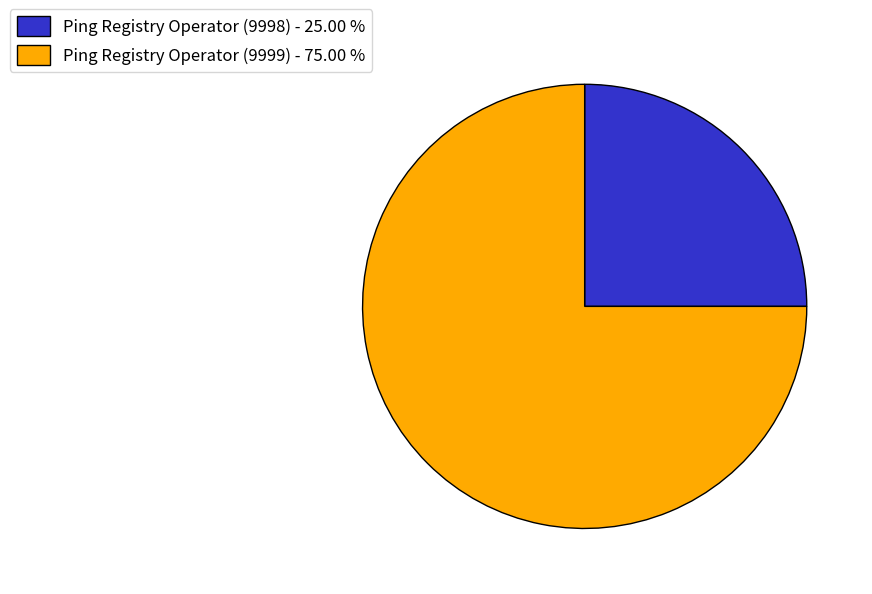

What is the ratio of the value at Ping Registry Operator (9999) - 75.00 % to the value at Ping Registry Operator (9998) - 25.00 %?

3.0